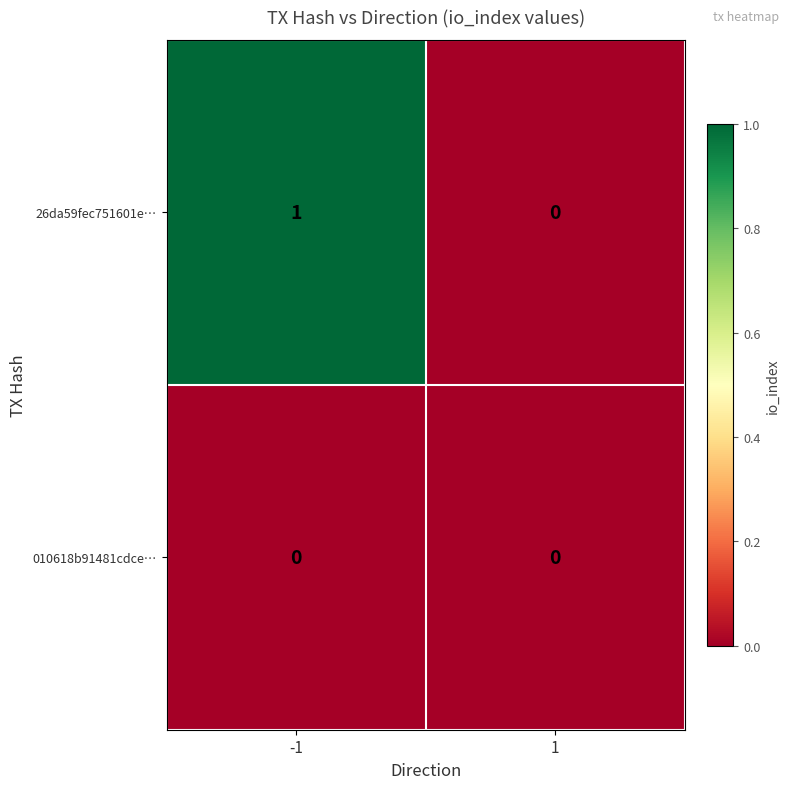

List the series in order of their peak value, lowest first.

010618b91481cdce…, 26da59fec751601e…